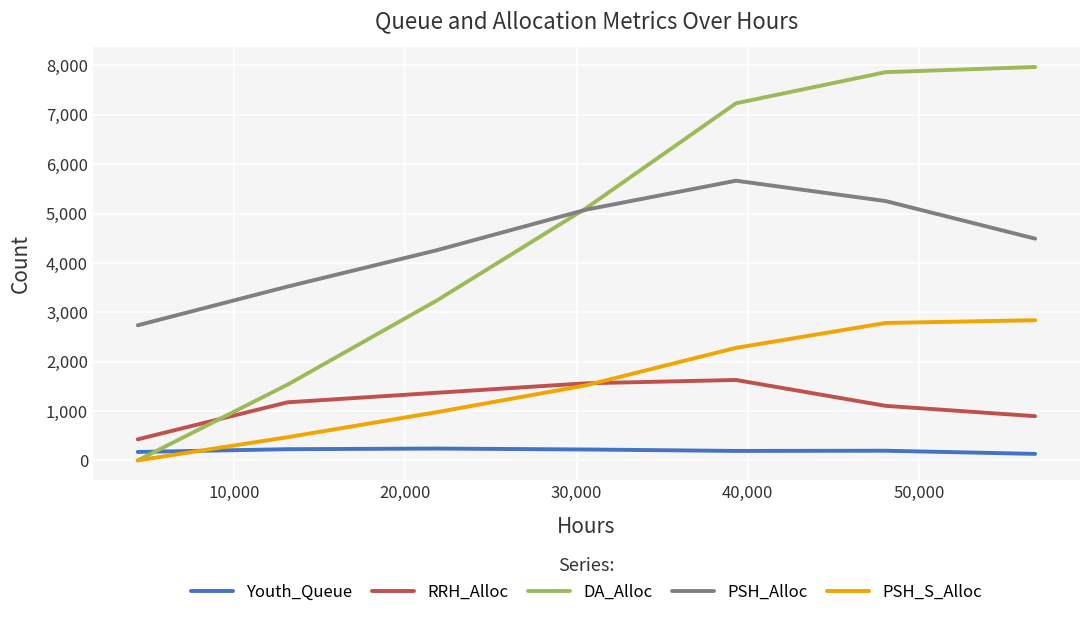

How many categories are shown in the chart?

7